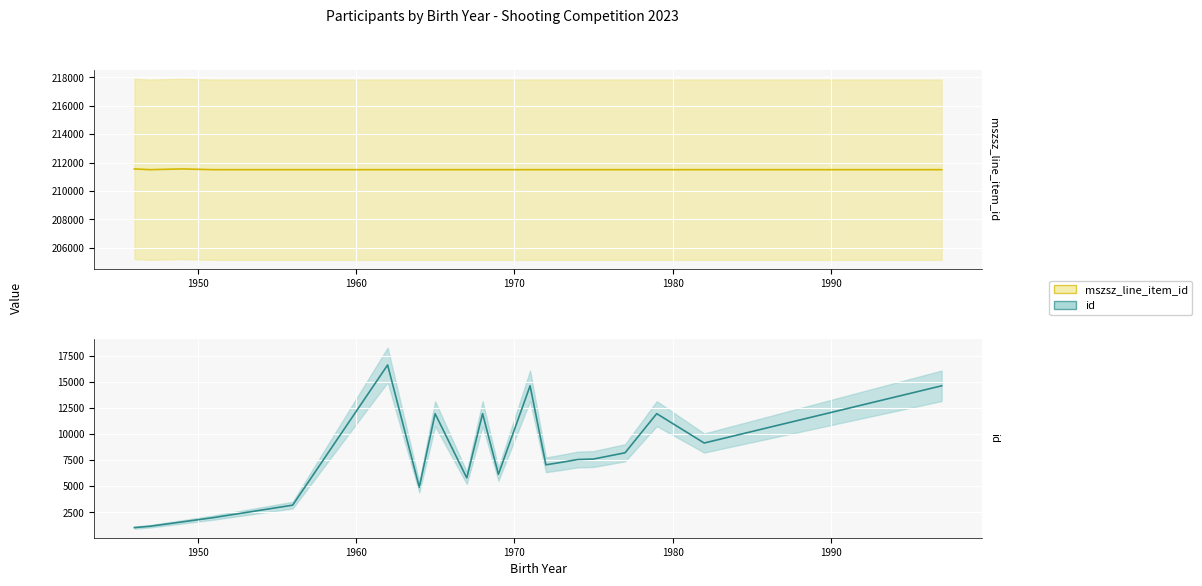

Where is the first local minimum for mszsz_line_item_id?

1950